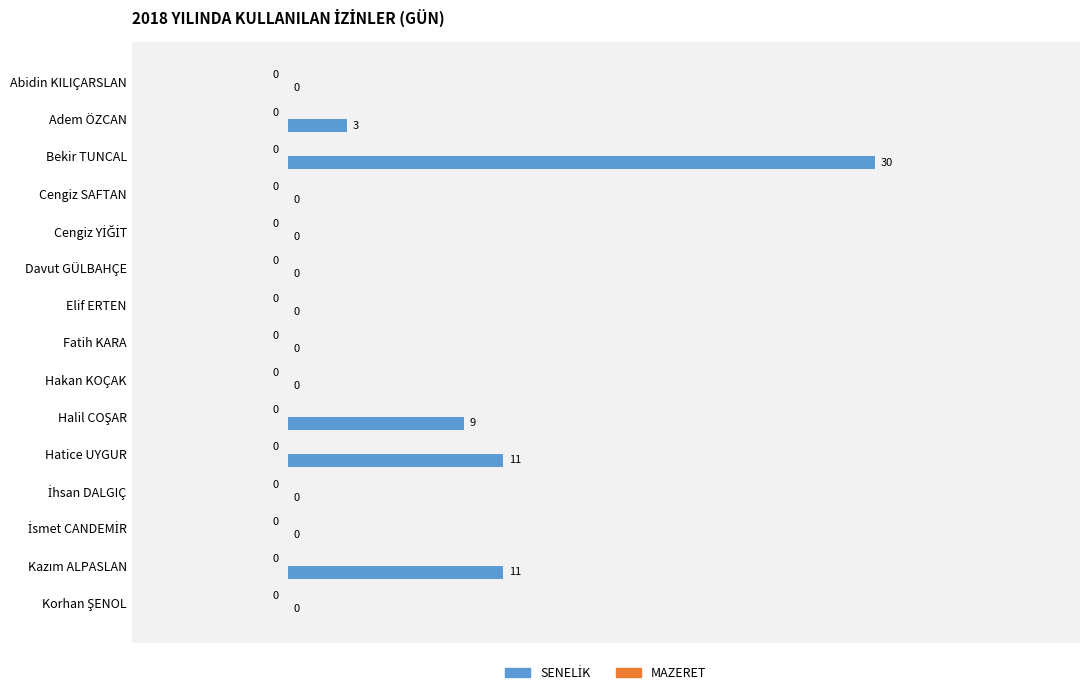

Which category has the highest value across all series?

Bekir TUNCAL